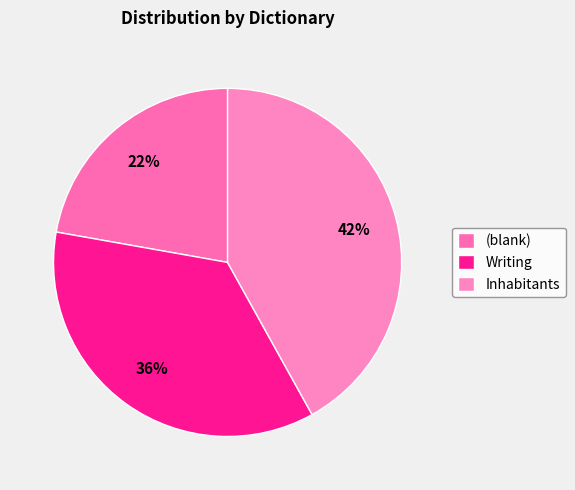

The Writing slice represents 36% of the pie. True or false?

True